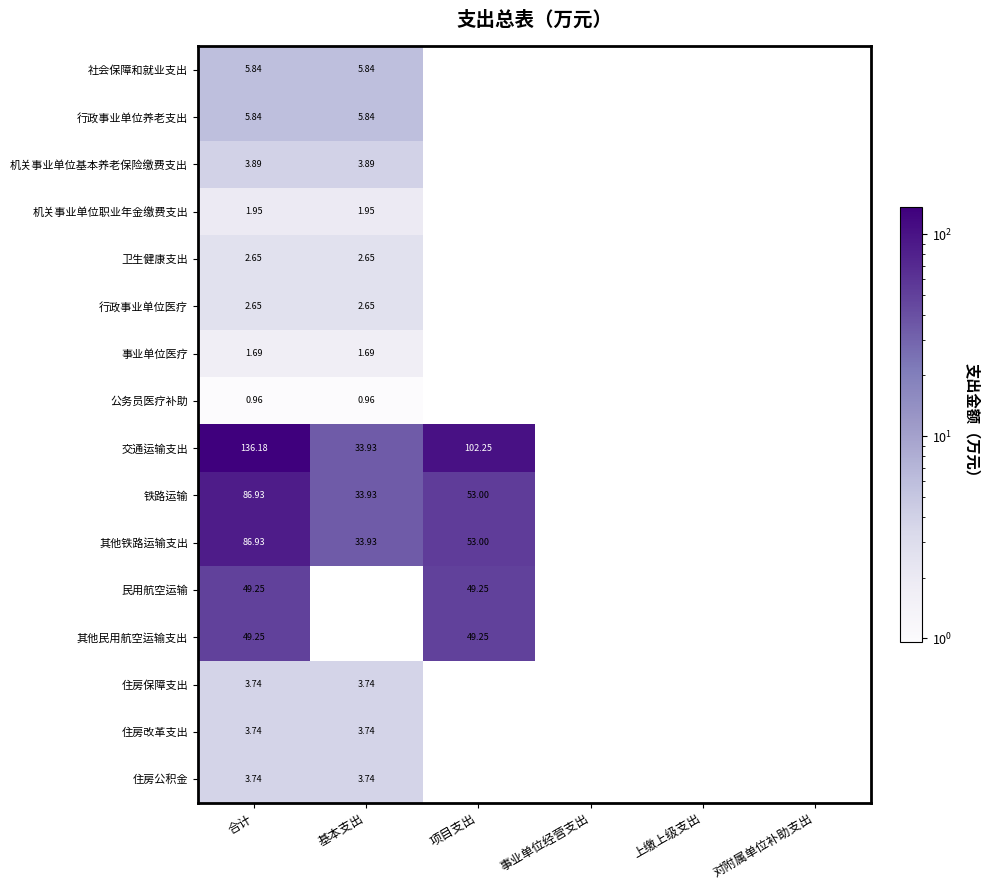

What is the total value across all series at 合计?

445.2